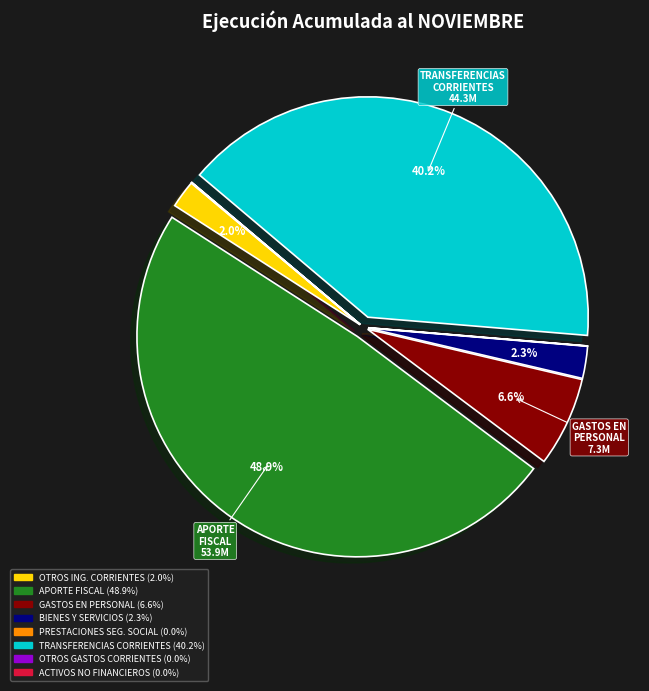

Is there any slice that represents more than half of the pie?

No